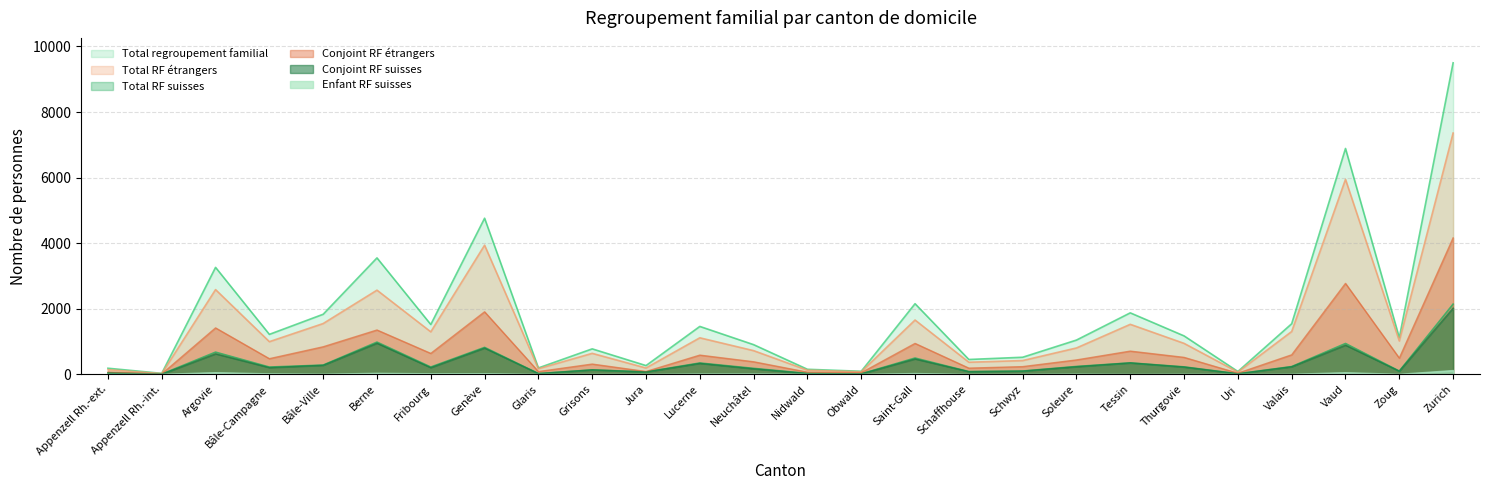

Where is the first local maximum for Conjoint RF étrangers?

Argovie